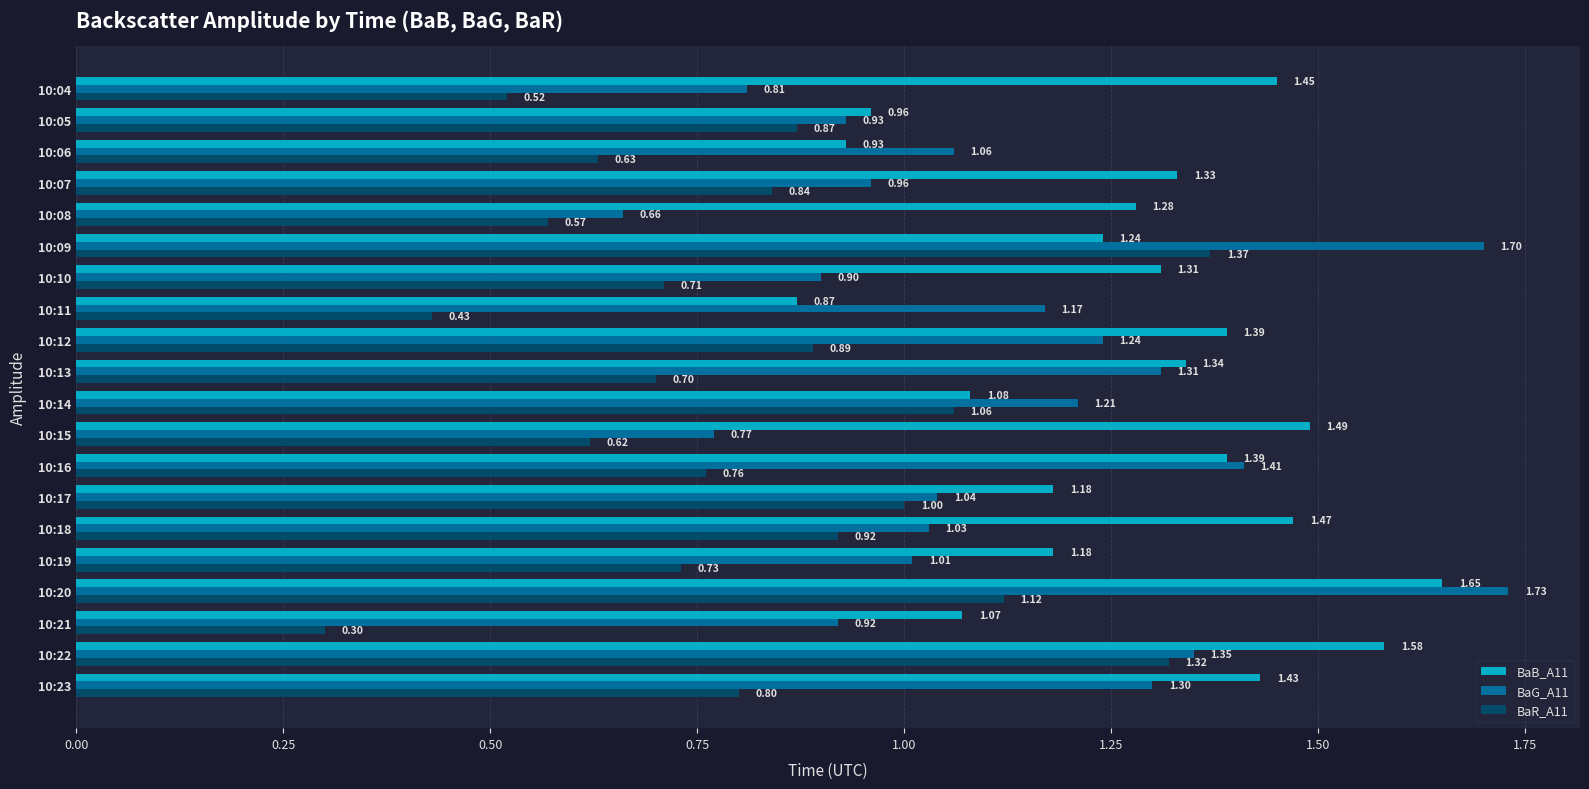

List the labels in order of BaR_A11 value, smallest first.

10:21, 10:11, 10:04, 10:08, 10:15, 10:06, 10:13, 10:10, 10:19, 10:16, 10:23, 10:07, 10:05, 10:12, 10:18, 10:17, 10:14, 10:20, 10:22, 10:09